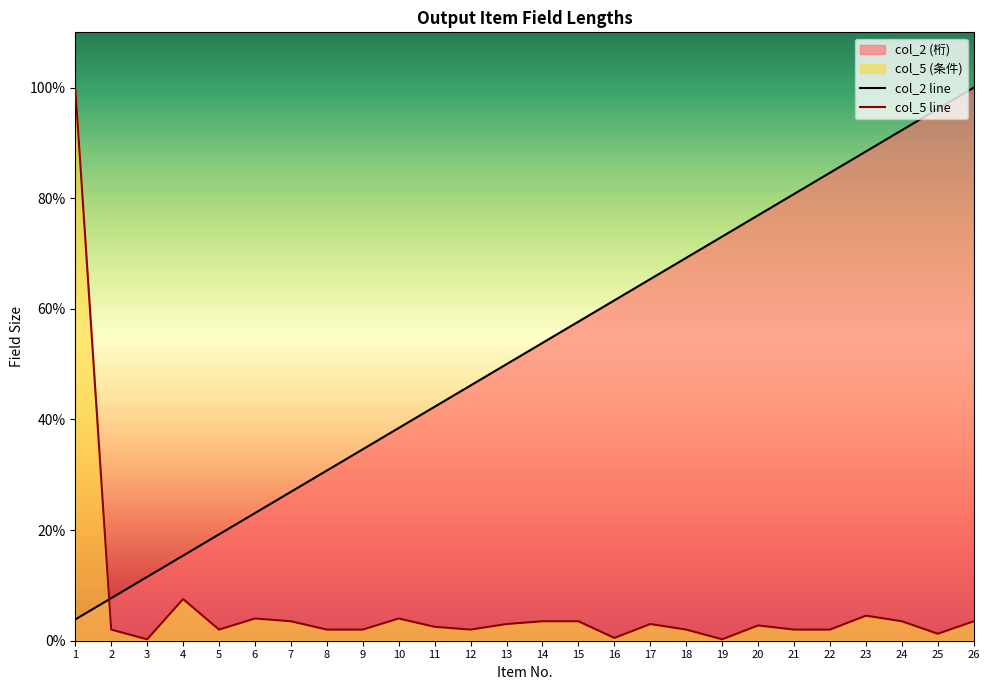

At which category does col_5 line reach its first local peak?

4